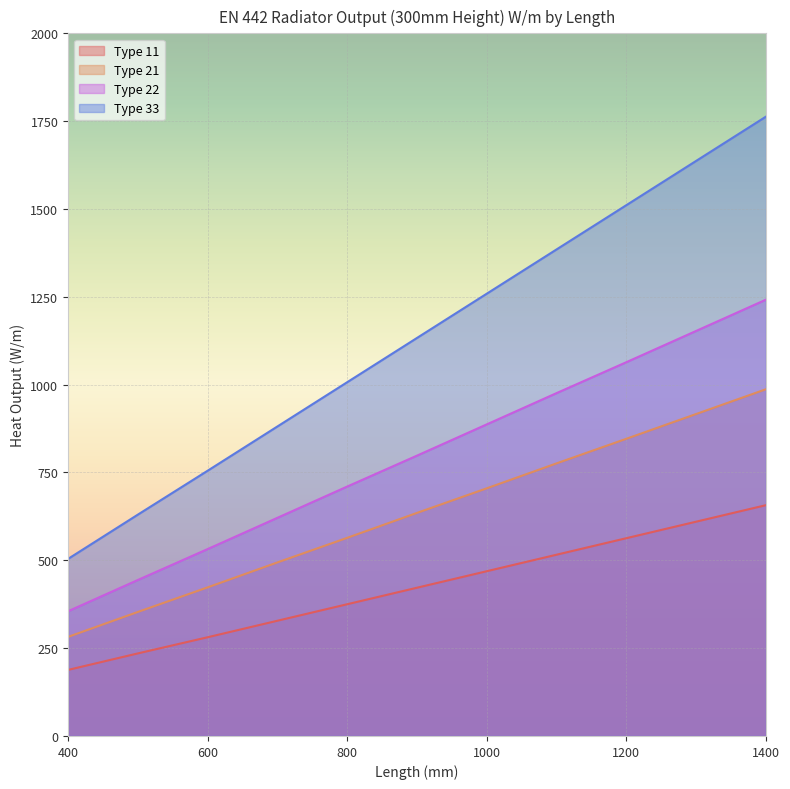

True or false: Type 11 and Type 21 cross at least once.

False